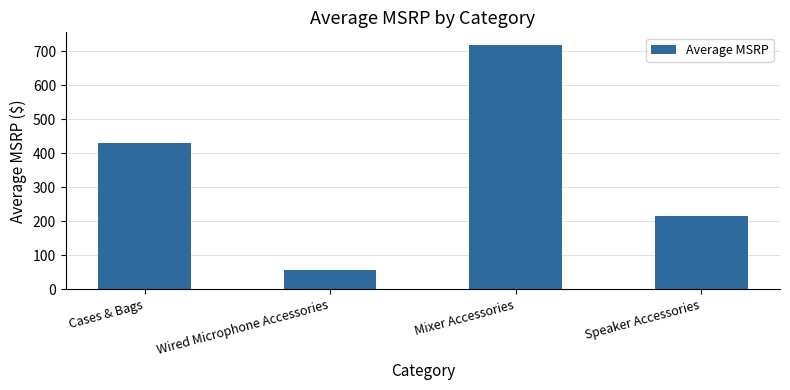

What is the greatest value displayed?

720.0